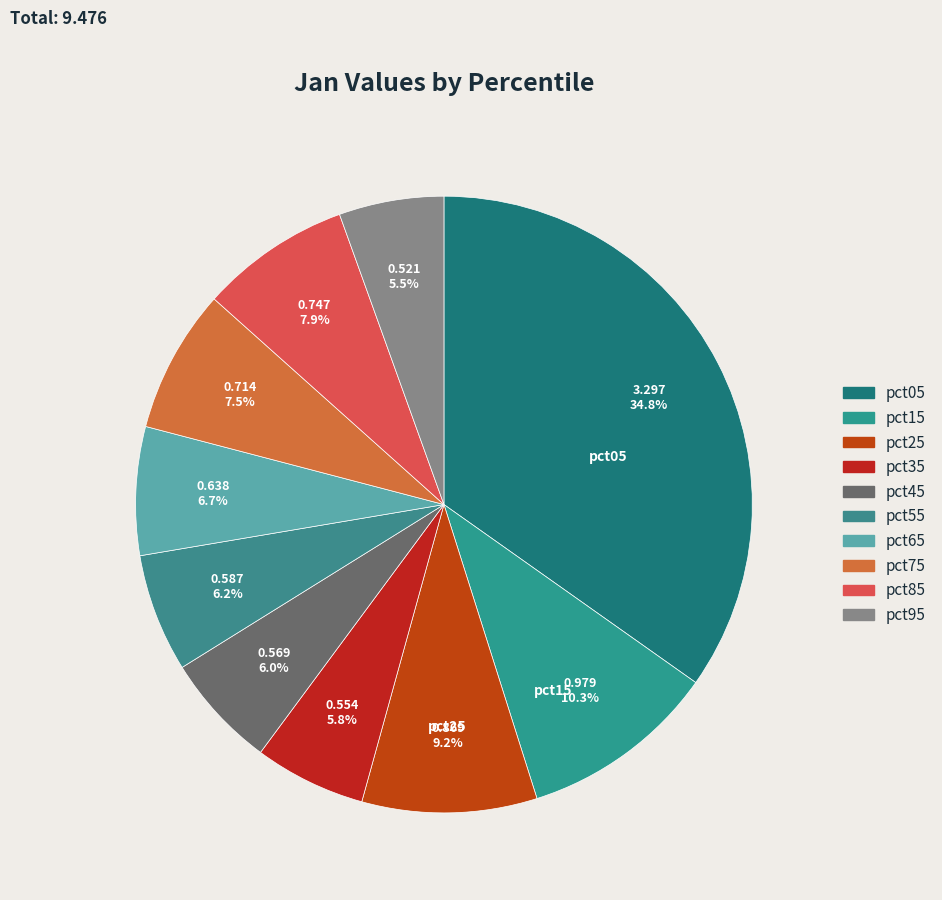

How many segments does this pie chart have?

10